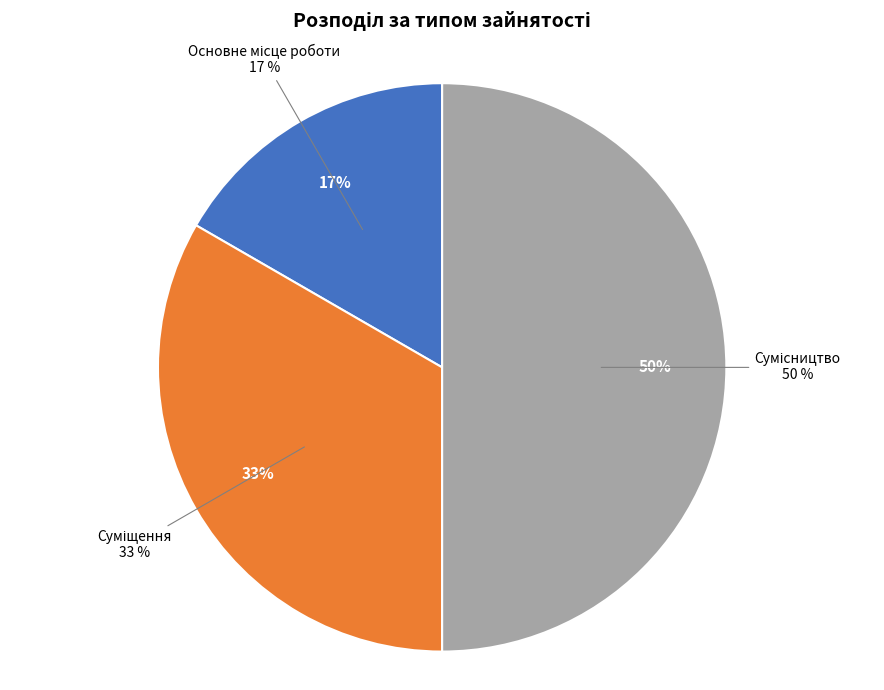

Which slice is the largest?

Сумісництво